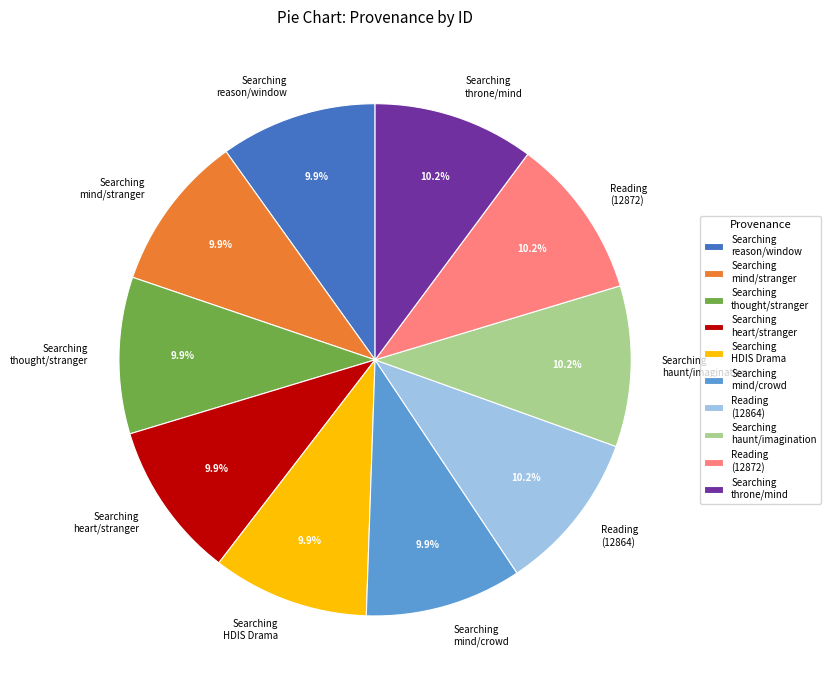

Is the sum of Reading (12872) and Searching mind/crowd greater than half?

No